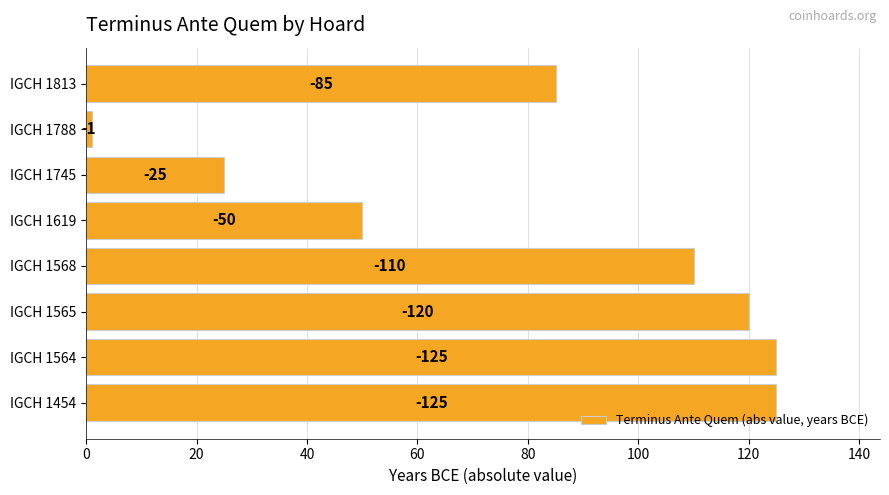

How many bars are there in total?

8